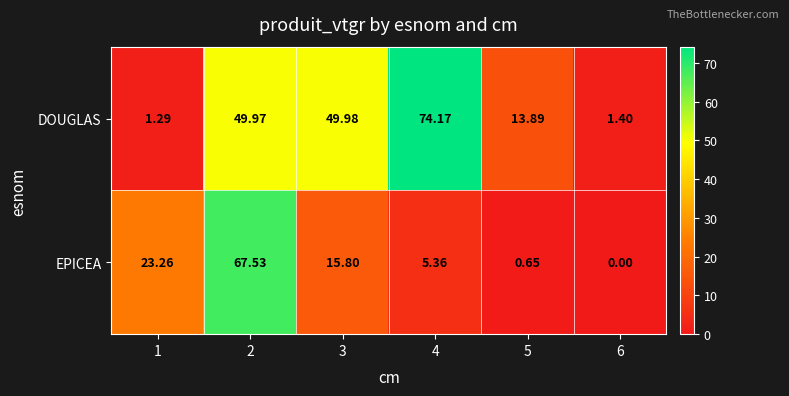

List the series in order of their overall mean, highest first.

DOUGLAS, EPICEA